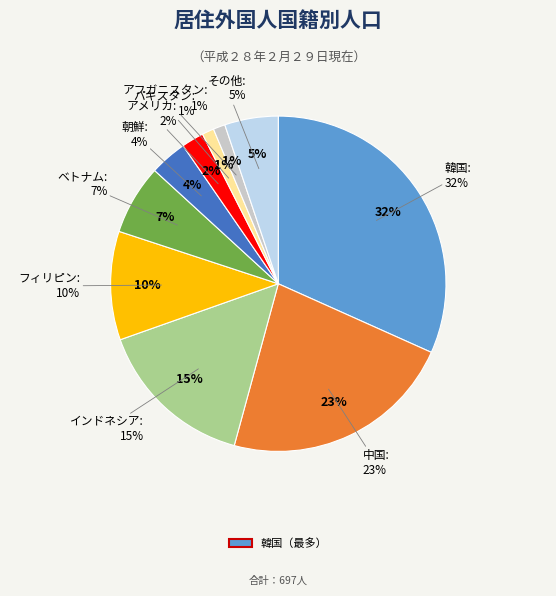

How many slices are in this pie chart?

10